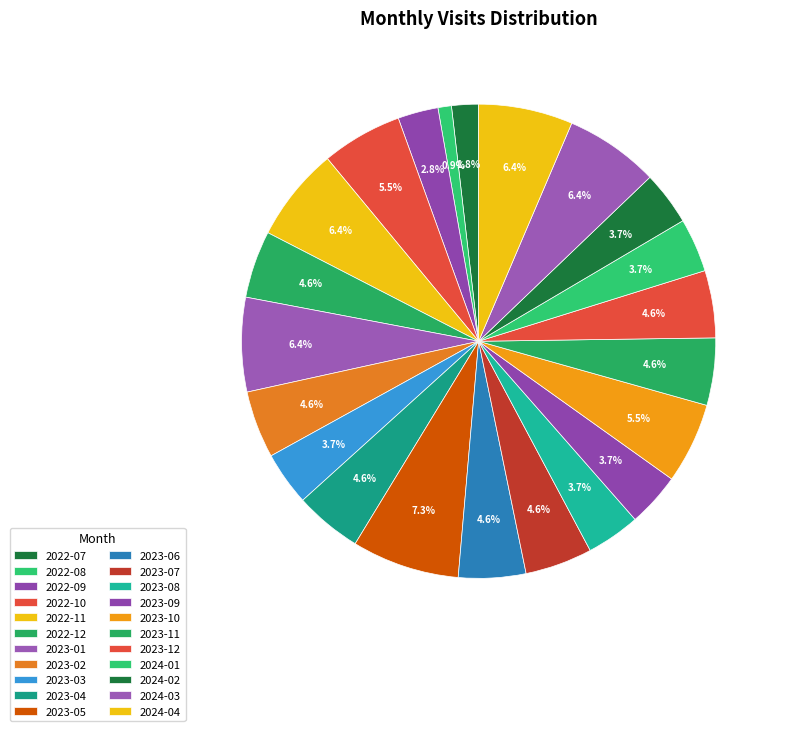

What is the largest slice in the pie chart?

2023-05